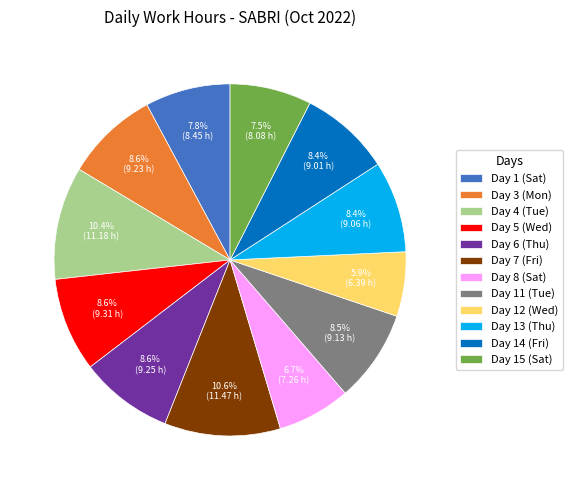

How much of the chart is everything except Day 13 (Thu)?

91.6%